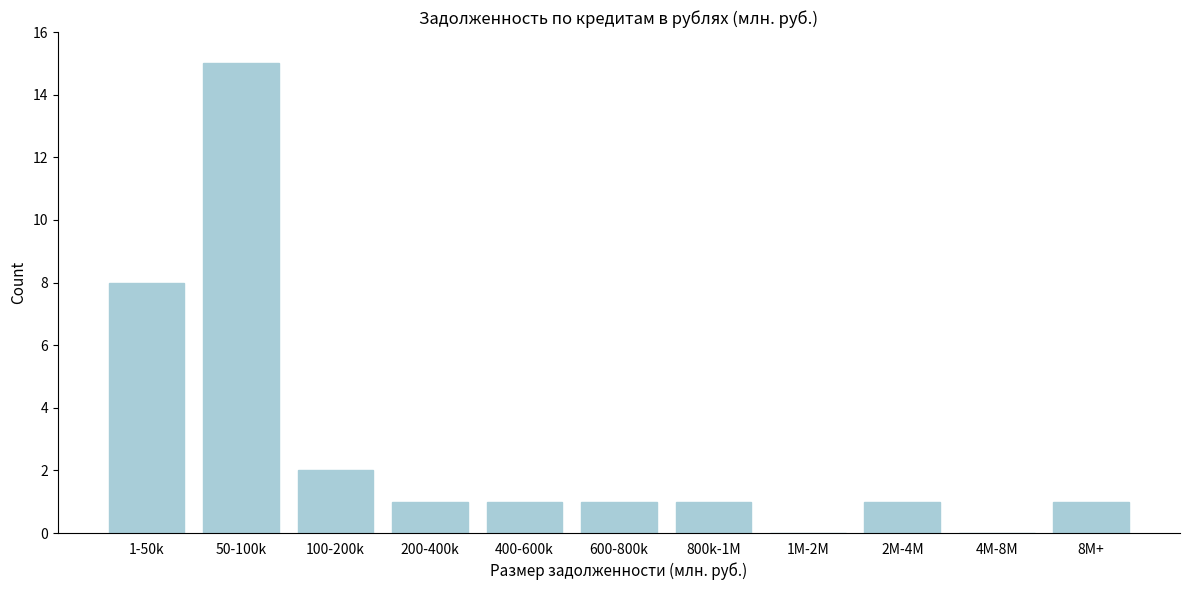

Reading right to left, what are all the values shown in this chart?

8M+=1	4M-8M=0	2M-4M=1	1M-2M=0	800k-1M=1	600-800k=1	400-600k=1	200-400k=1	100-200k=2	50-100k=15	1-50k=8